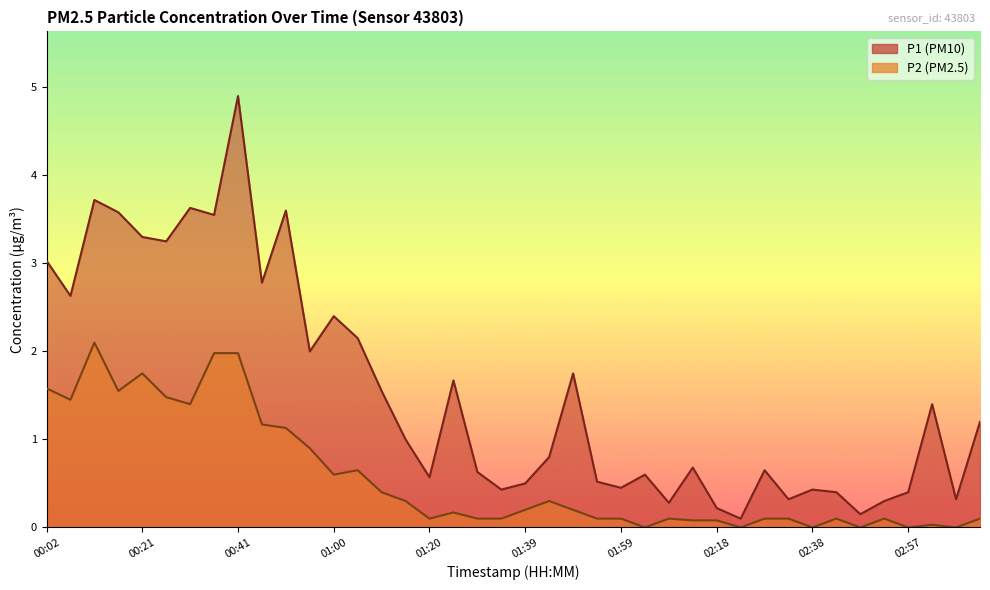

Is it true that P1 equals 0.8 at 02:04?

False